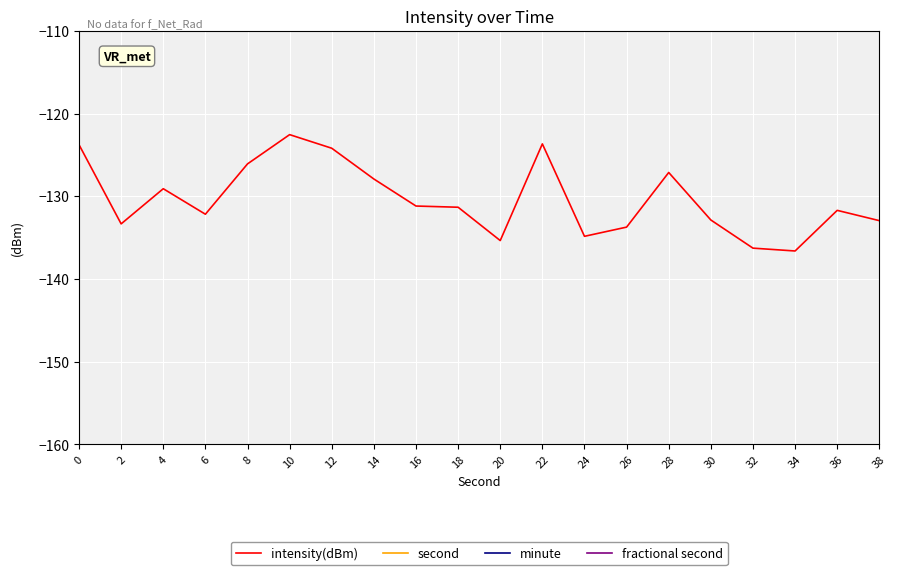

Rank the series at 32 from lowest to highest value.

intensity(dBm), minute, fractional second, second